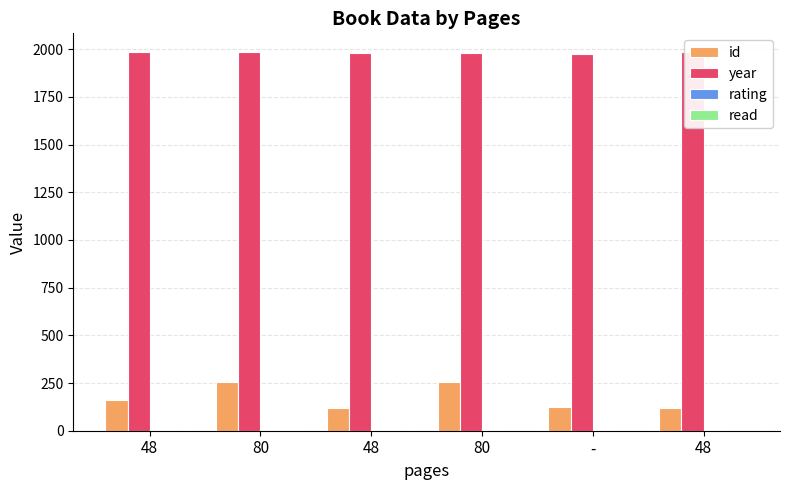

Which label corresponds to the smallest value in the chart?

48